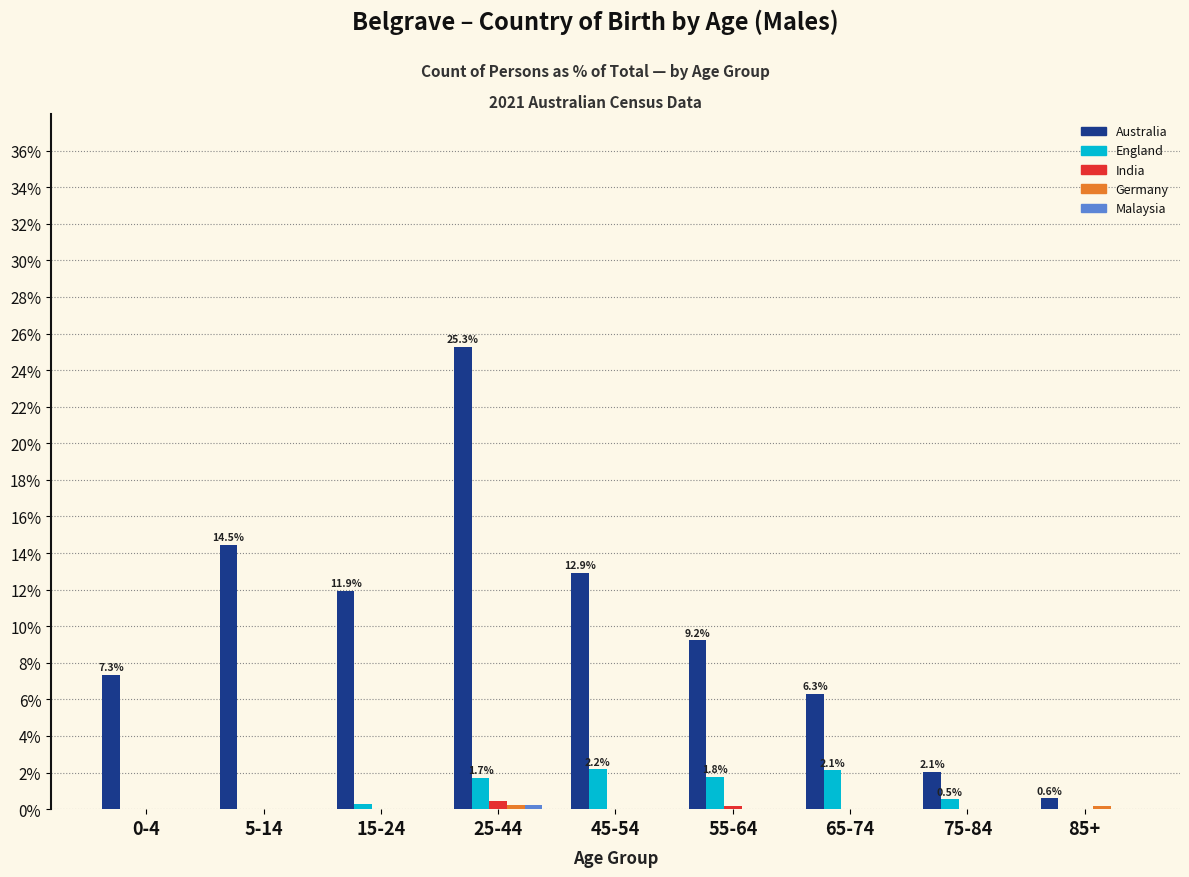

What is the sum of all Australia values?

90.1